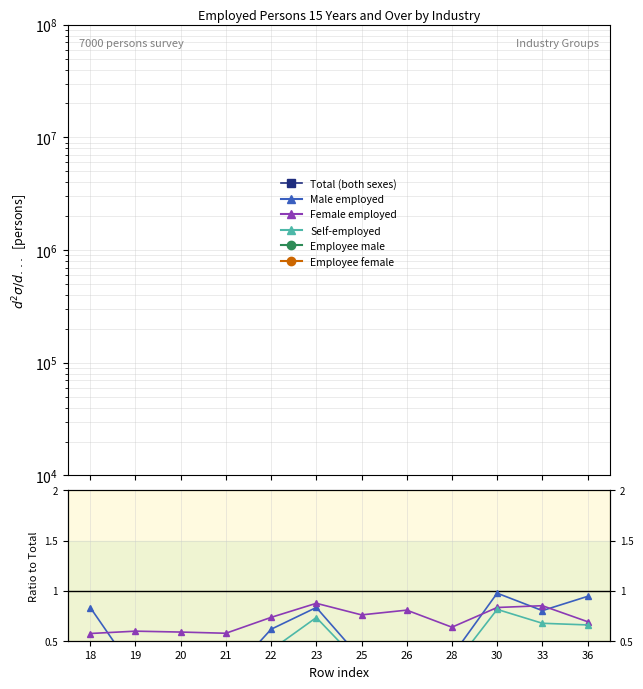

Which series ends up on top after the final intersection of Male employed and Employee male?

Male employed